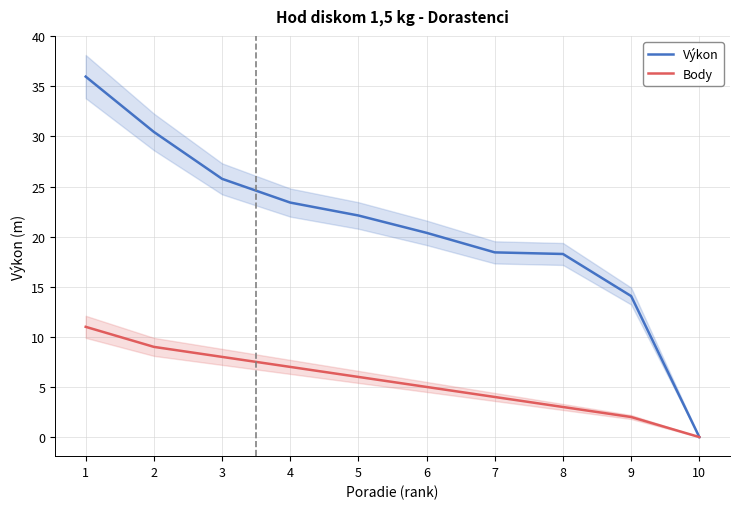

What is the value of the Body point at the 9th from the left?

2.0